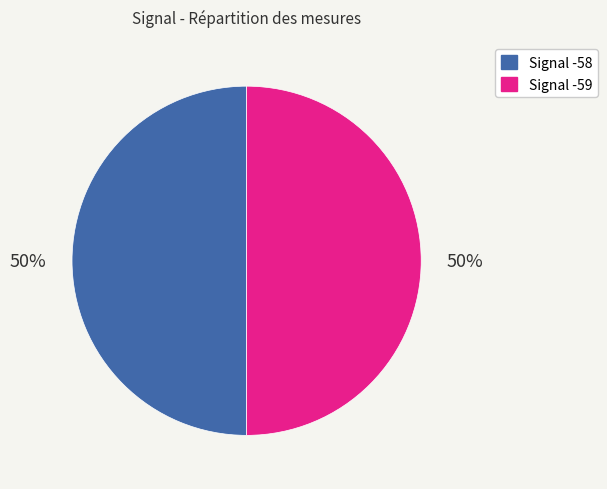

How many segments does this pie chart have?

2